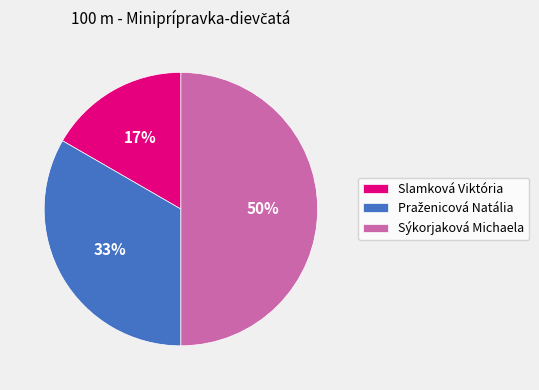

What is the smallest slice in the pie chart?

Slamková Viktória